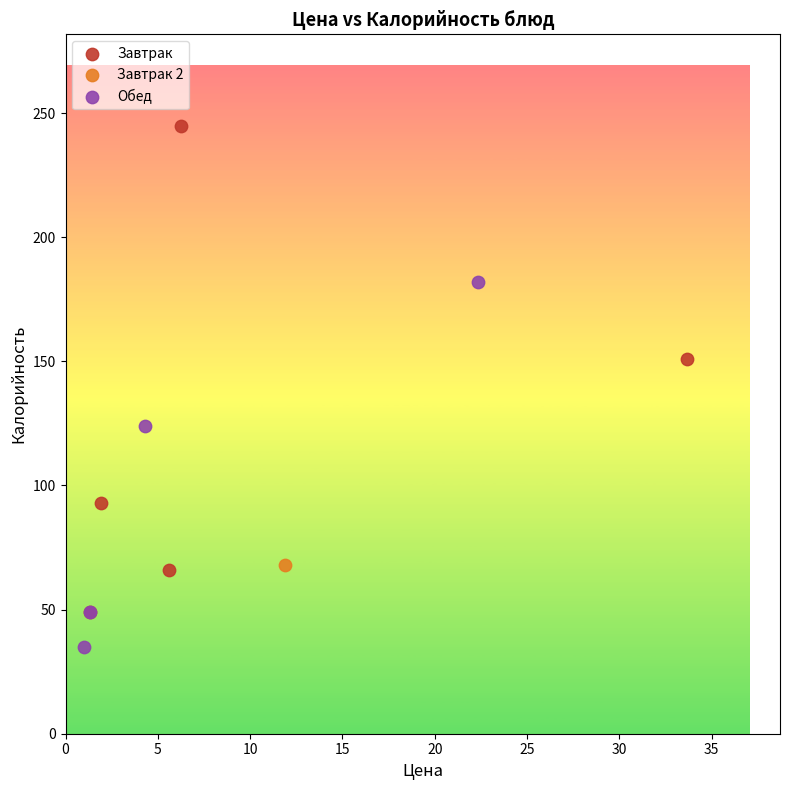

What are all the series names shown in the legend?

Завтрак, Завтрак 2, Обед